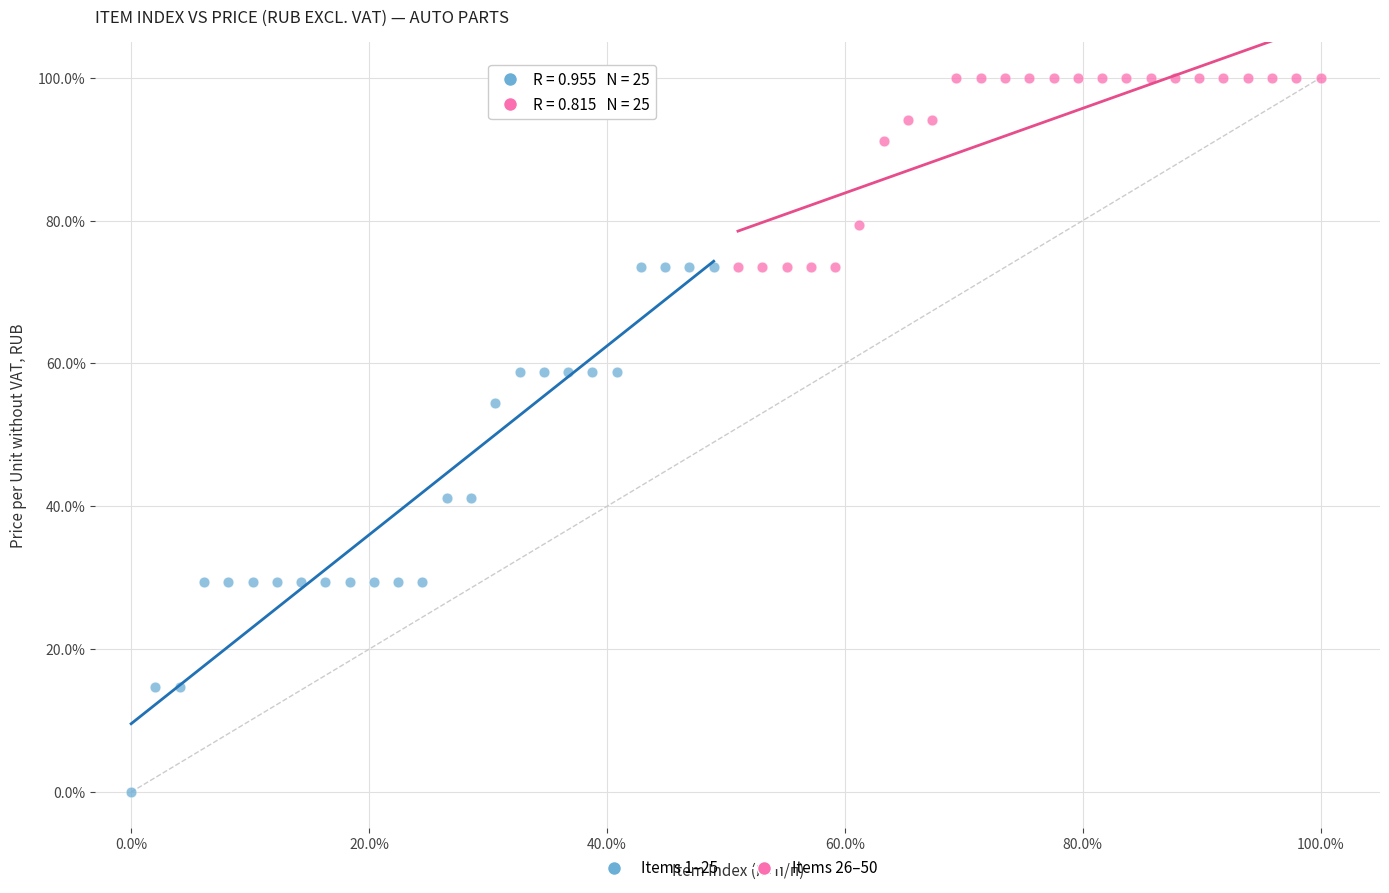

Which series reaches the minimum Y coordinate?

Items 1–25